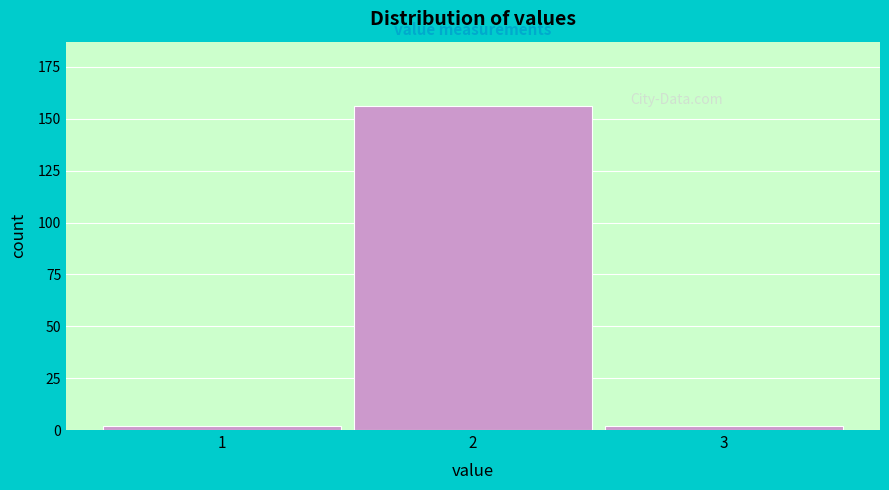

Reading right to left, transcribe all the data shown in this chart.

2	156	2